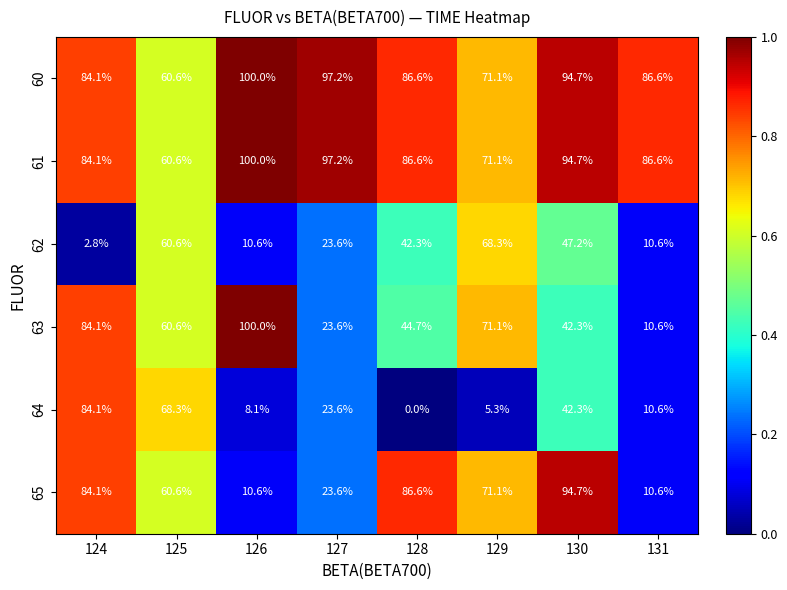

At which label does 64 first exceed 23?

124